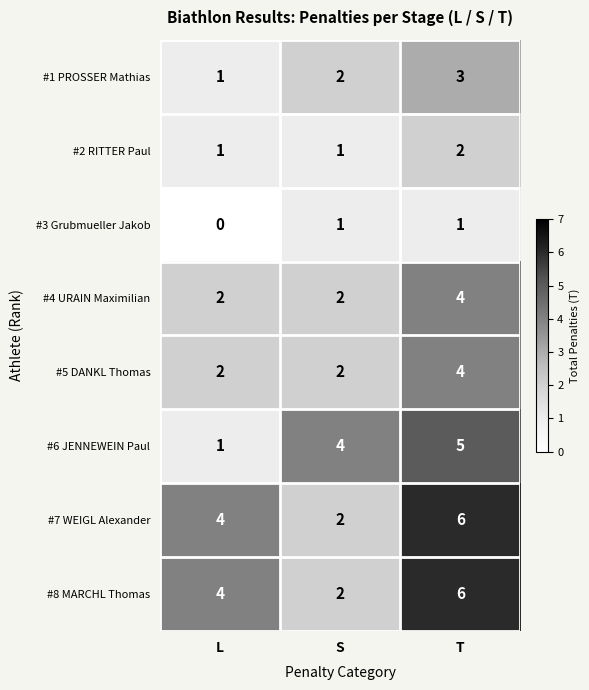

At which category is the sum across all series the highest?

T